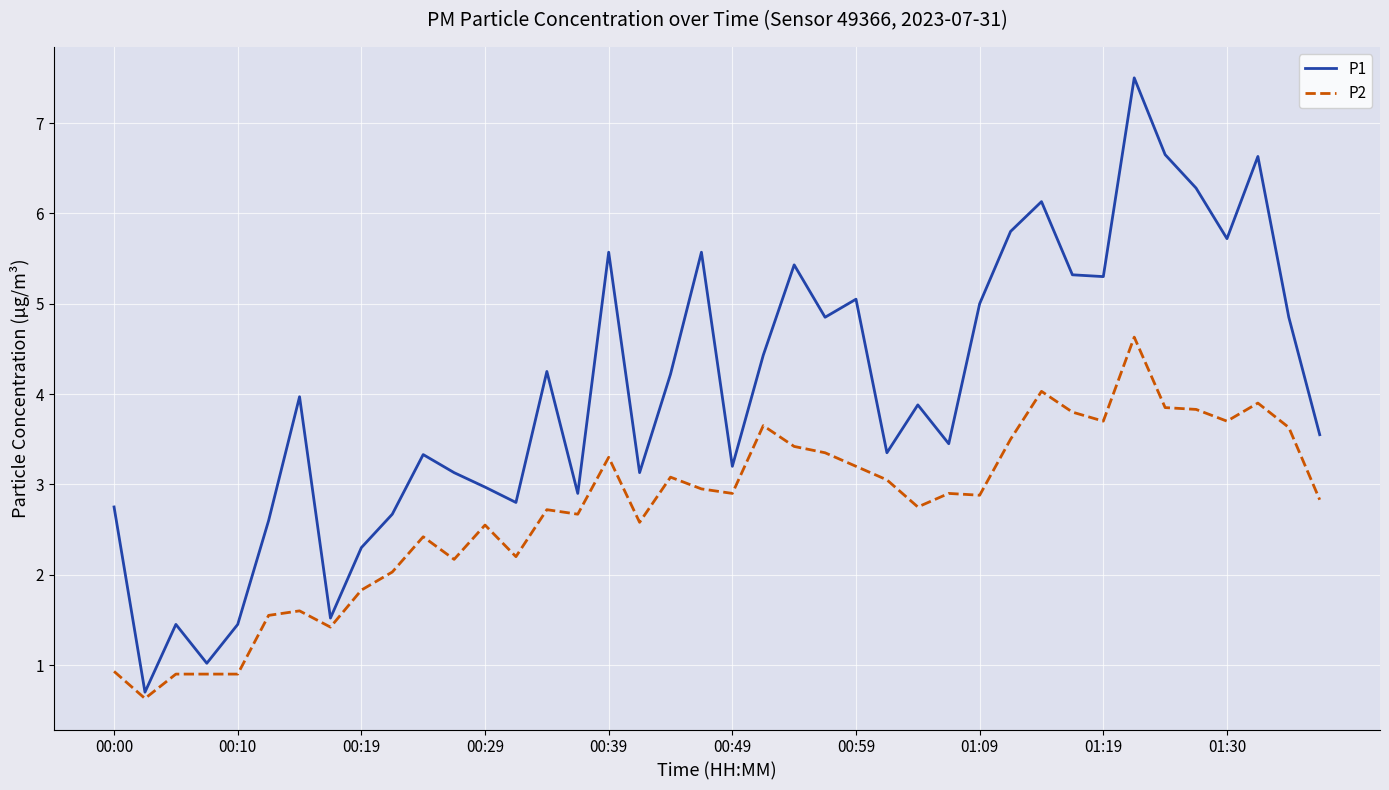

Which series has the largest total across all categories?

P1